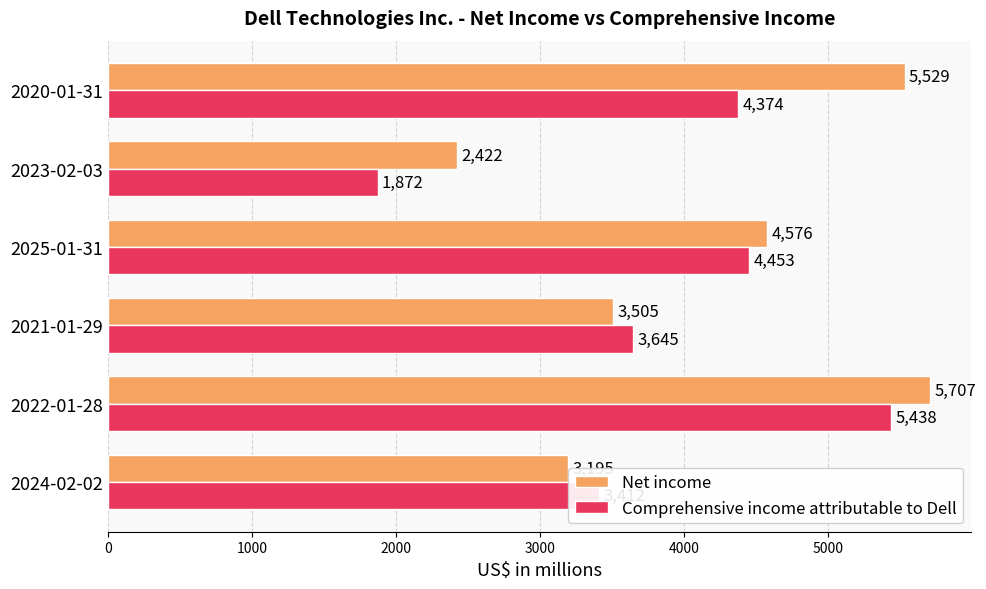

True or false: Net income has a value of 3195 at 2024-02-02.

True